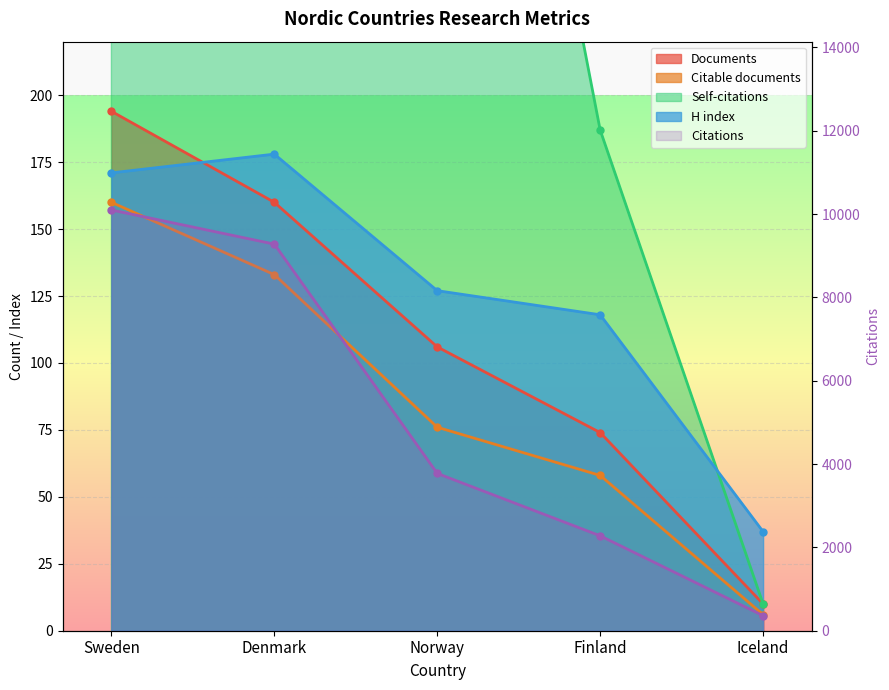

Reading right to left, list all the values displayed in this chart.

Iceland=361	Finland=2278	Norway=3776	Denmark=9279	Sweden=10099